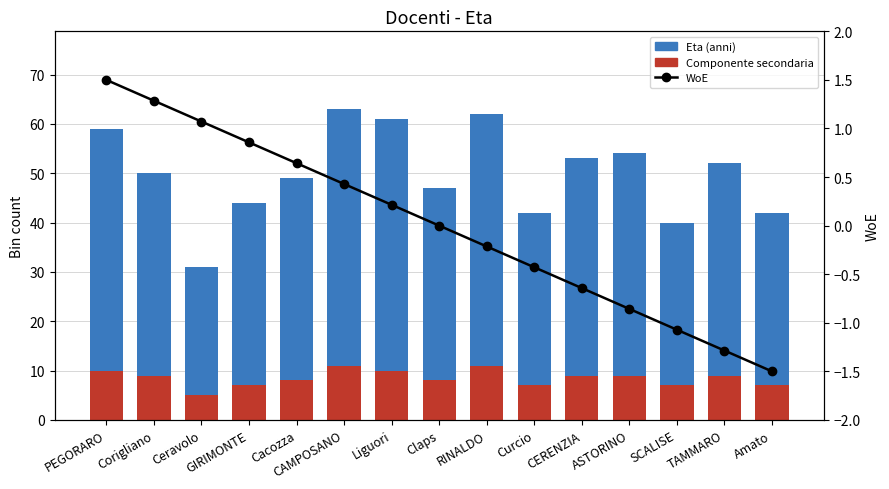

What is the label of the 3rd bar from the left?

Ceravolo